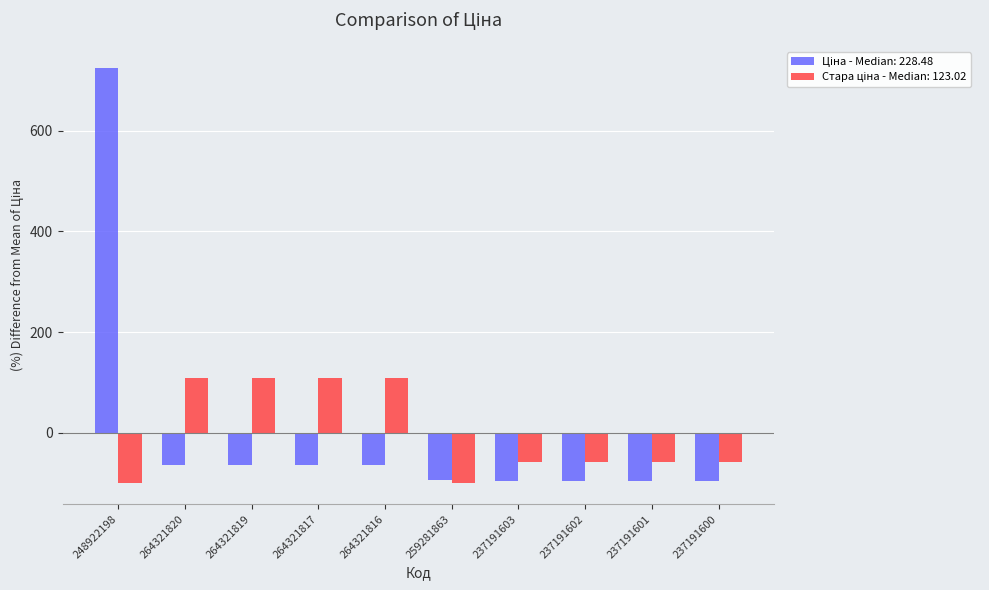

What is the total value across all series at 237191603?

-153.1